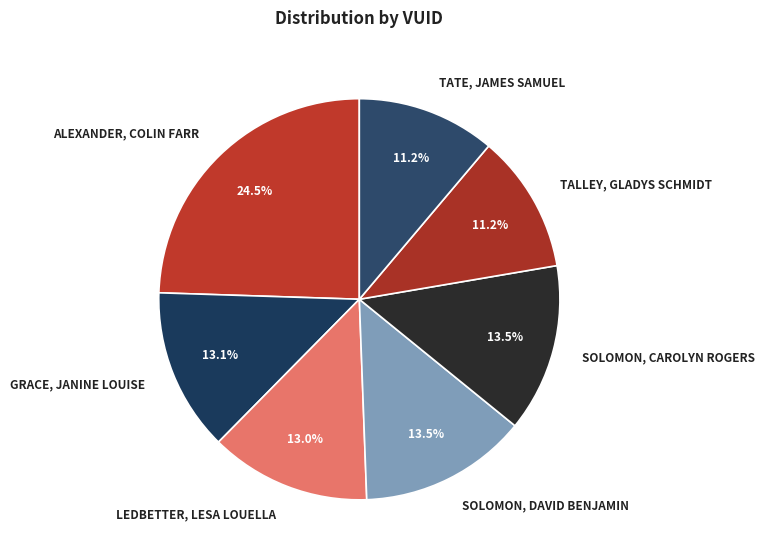

True or false: TATE, JAMES SAMUEL accounts for 1% of the total.

False